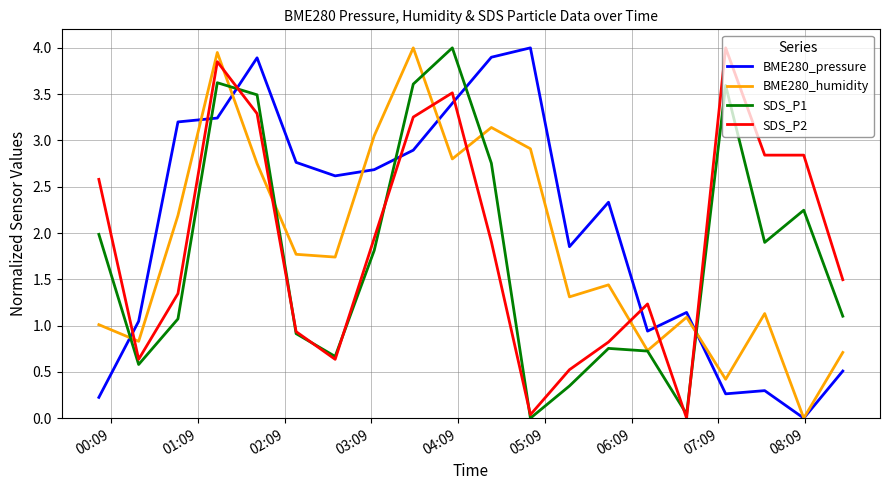

Which series ends up on top after the final intersection of BME280_humidity and SDS_P2?

SDS_P2